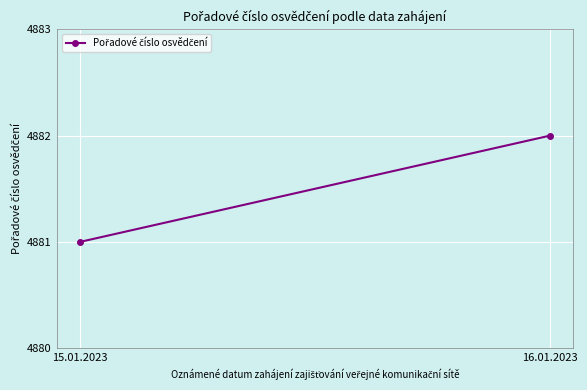

Is it true that the value at 15.01.2023 is 4881?

True